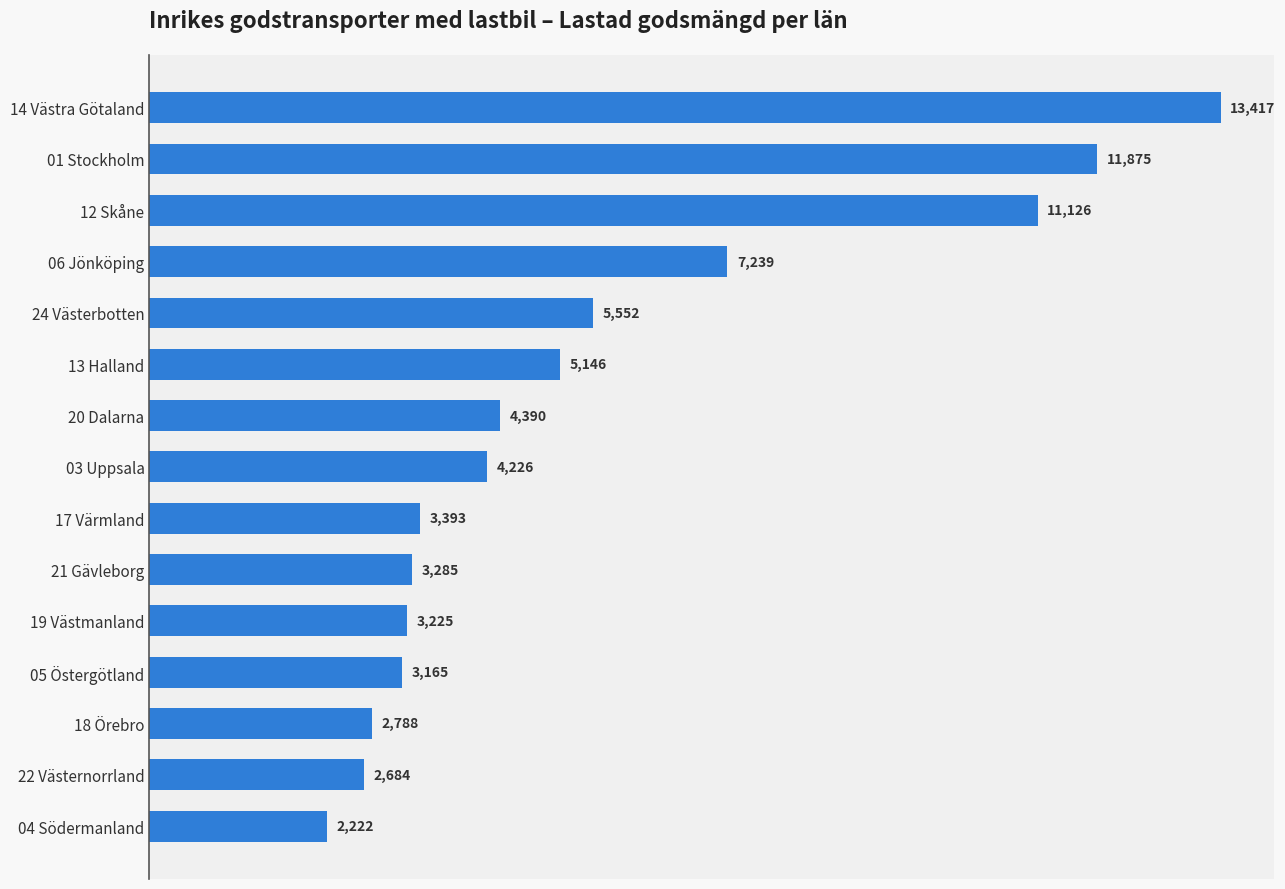

The chart shows a value of 7238.8 at 06 Jönköping. True or false?

True